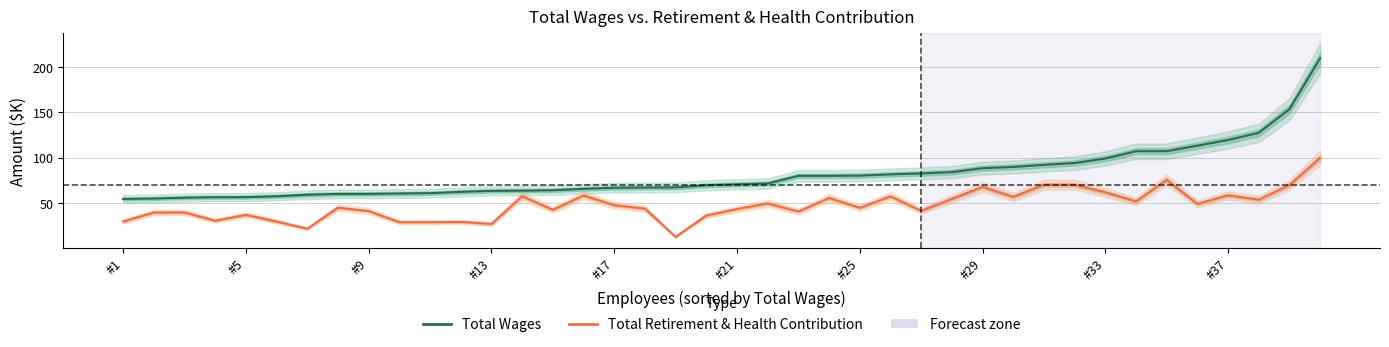

How many distinct data groups are displayed?

2